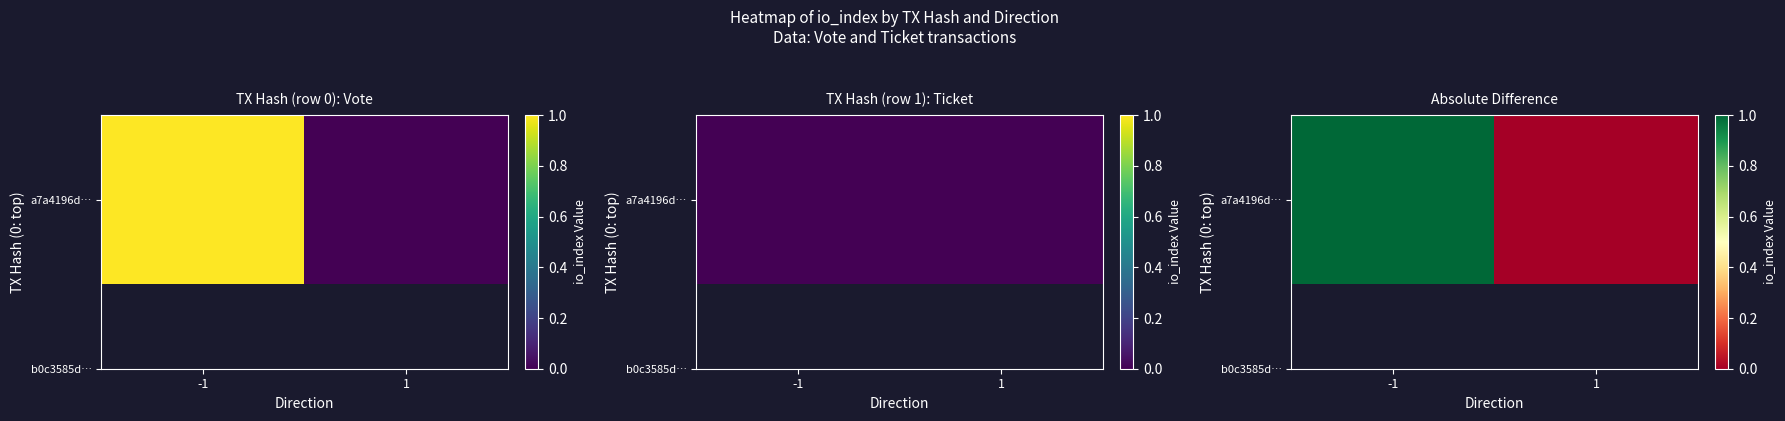

At which category does the chart reach its peak across all series?

-1